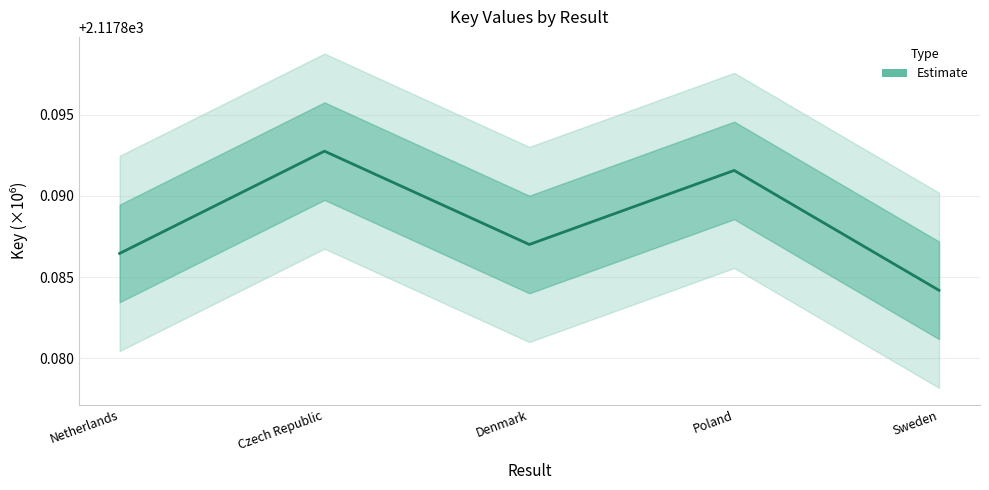

Between Denmark and Poland, which is larger?

Poland